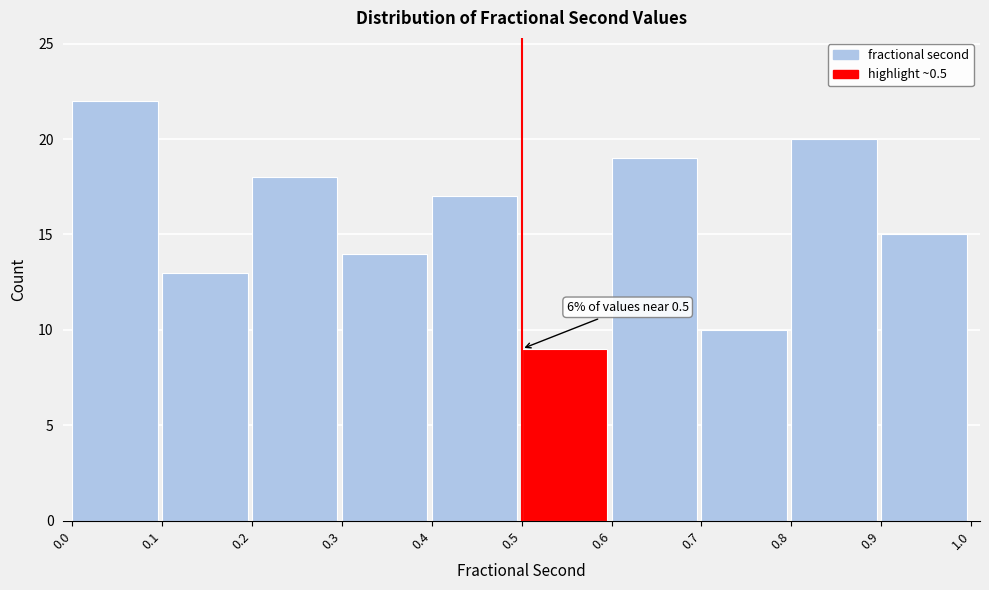

Over which range of the x-axis is the bar tallest?

0.0 to 0.1